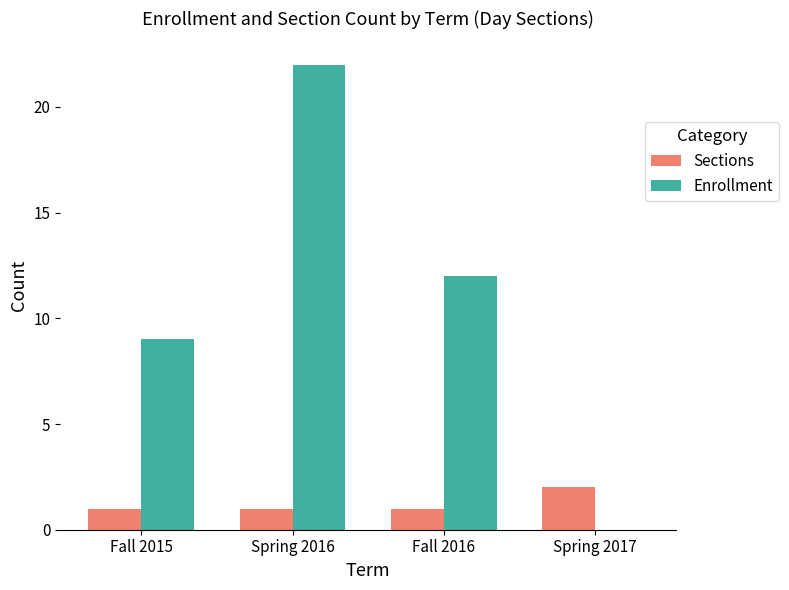

Are the bars grouped side by side (vs. stacked)?

Yes